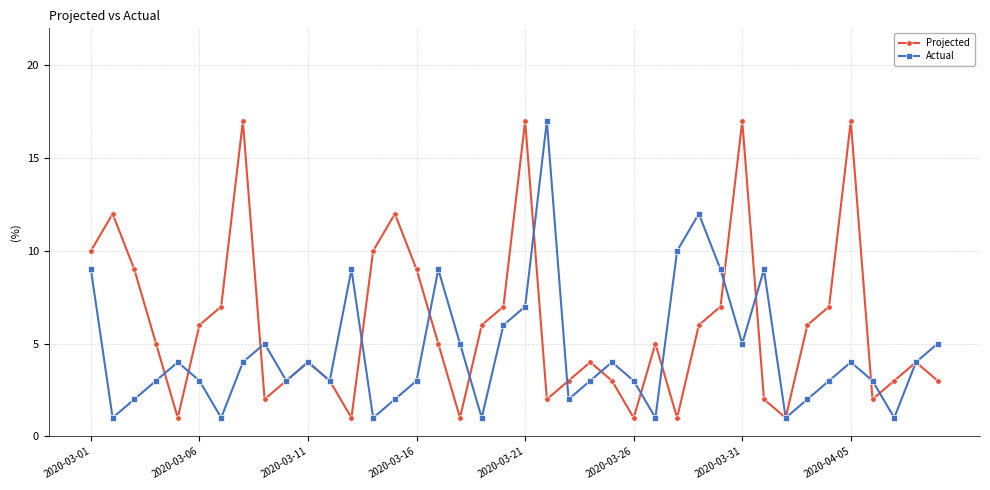

List the series in order of their overall mean, highest first.

Projected, Actual